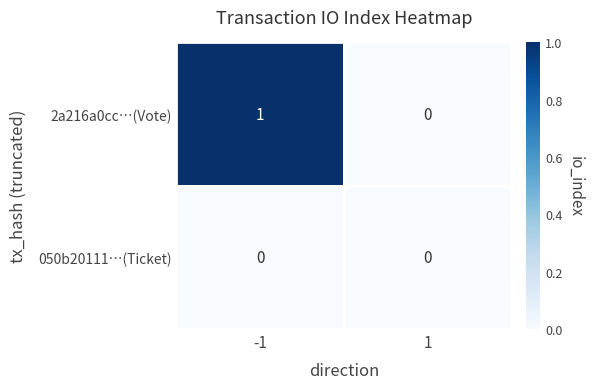

What is the difference between the highest and lowest values at -1?

1